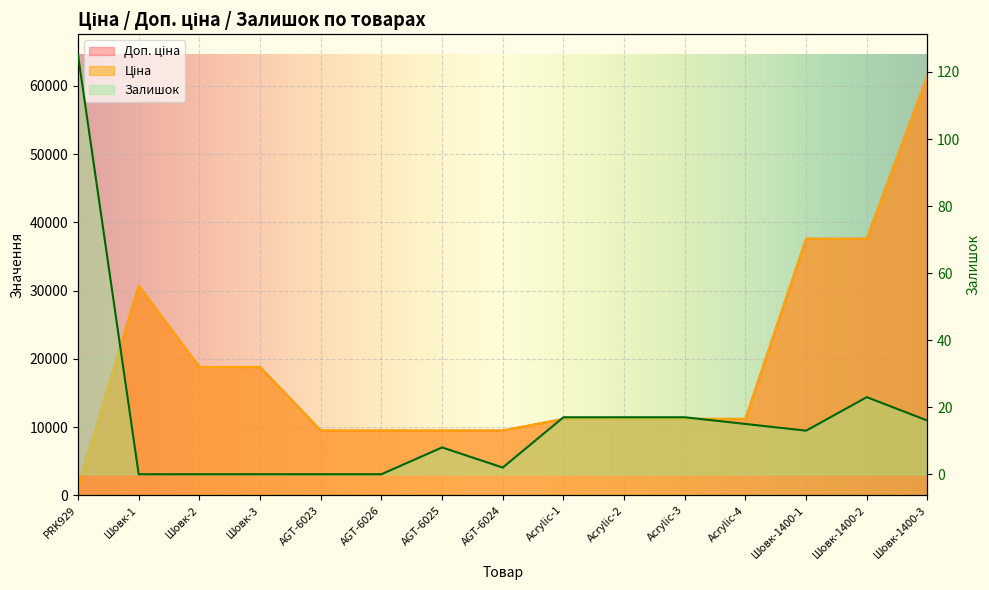

What is the value of the Залишок point at the 7th from the left?

8.0